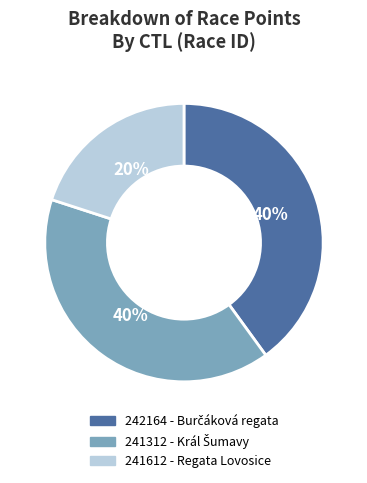

Is there a majority slice in this chart?

No